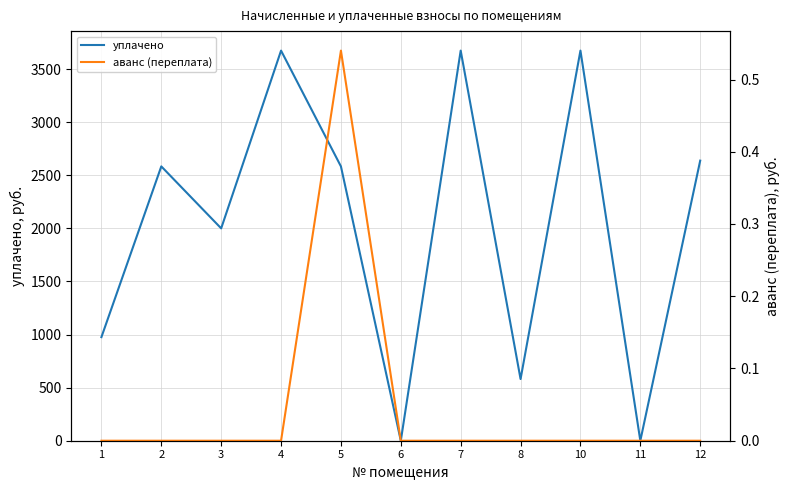

True or false: аванс (переплата) and уплачено intersect in this chart.

False